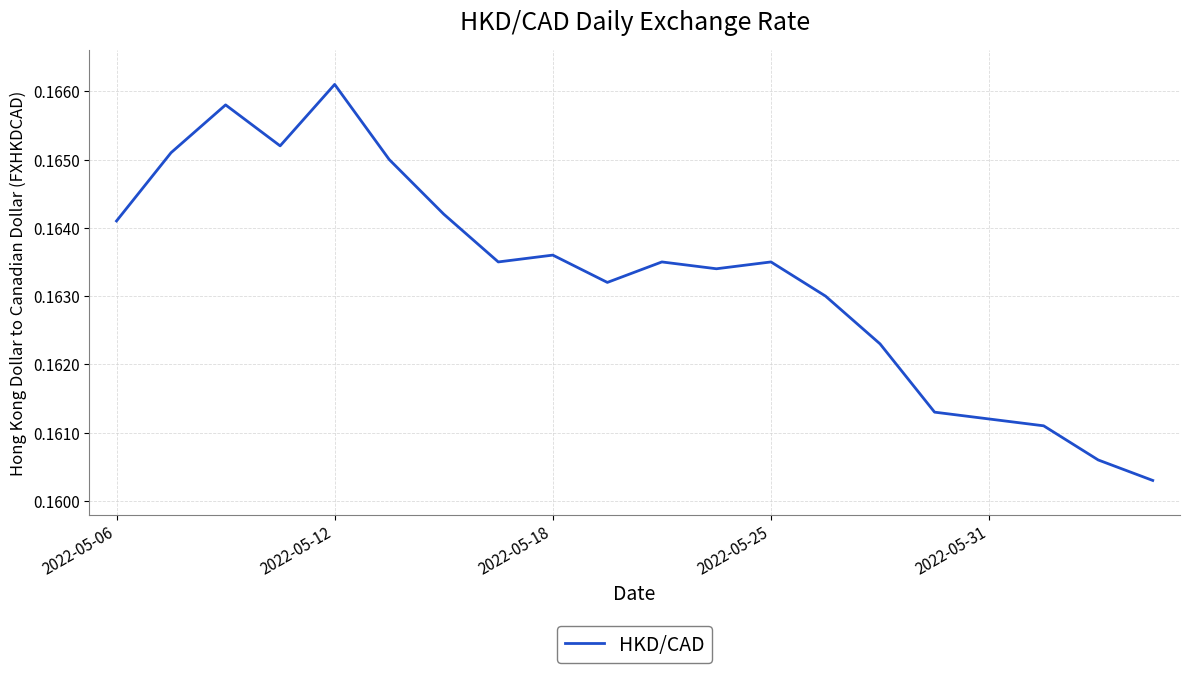

Reading right to left, transcribe all the data shown in this chart.

0.2	0.2	0.2	0.2	0.2	0.2	0.2	0.2	0.2	0.2	0.2	0.2	0.2	0.2	0.2	0.2	0.2	0.2	0.2	0.2